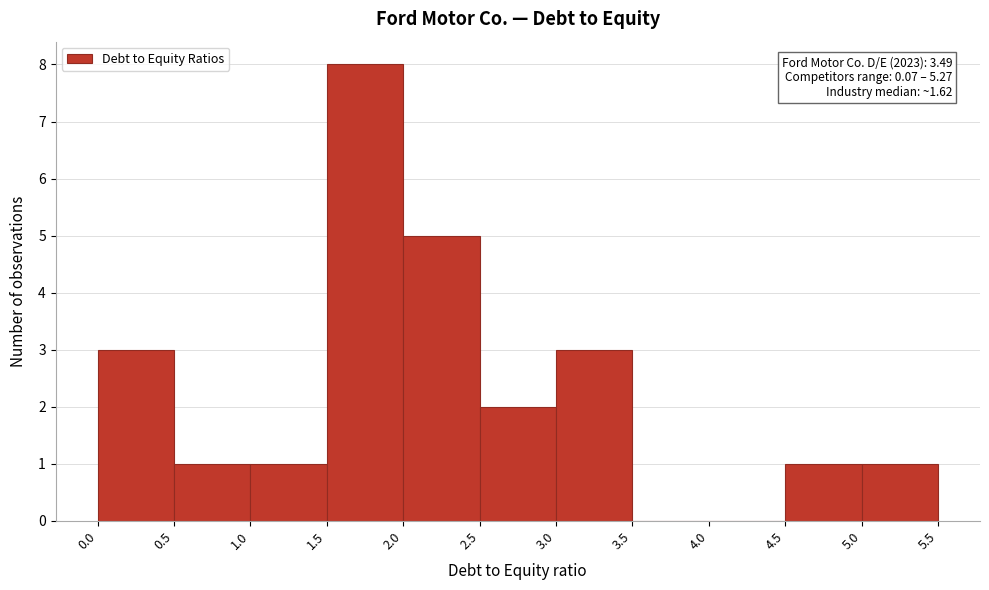

Which range on the x-axis has the tallest bar?

1.5 to 2.0